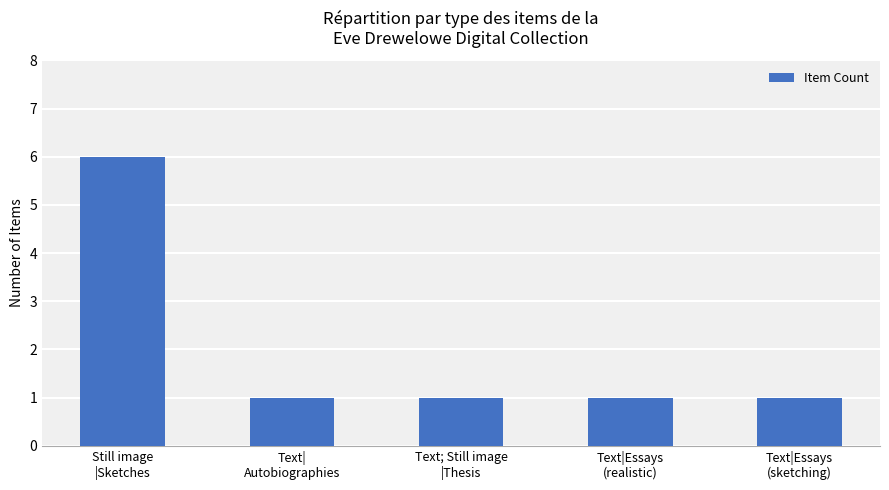

What is the difference between the maximum and minimum values?

5